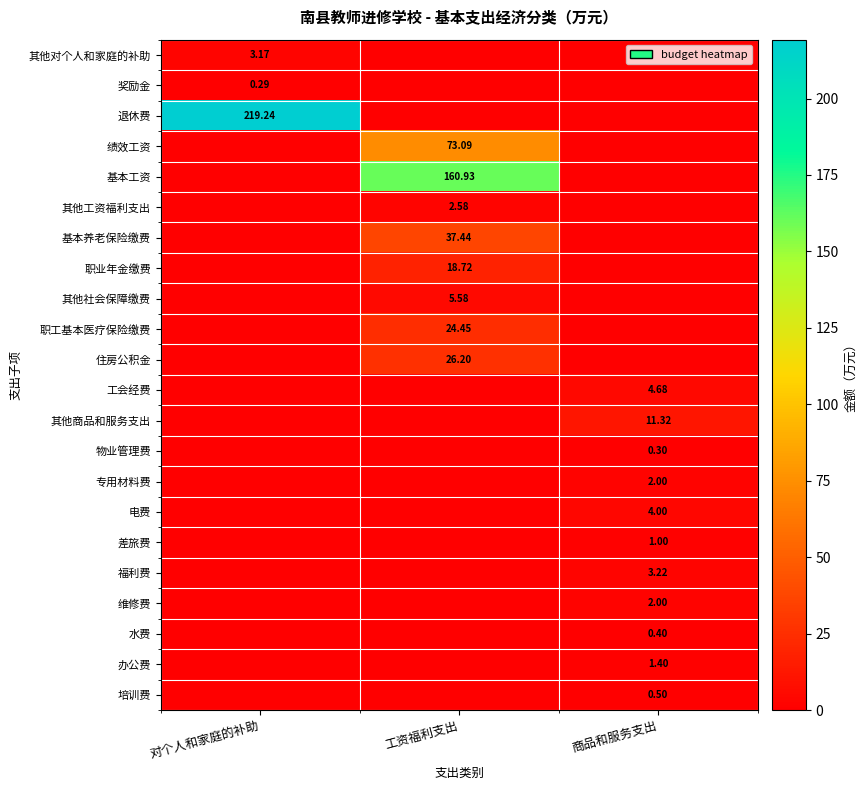

Which category has the highest value across all series?

对个人和家庭的补助